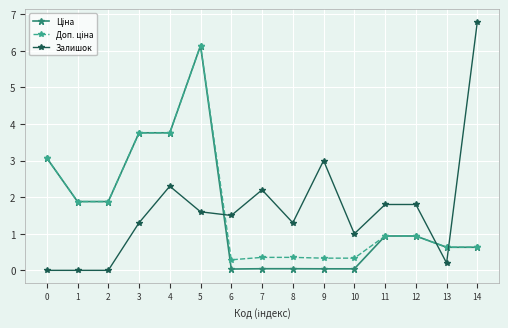

Is it true that Залишок equals 3.0 at 9?

True